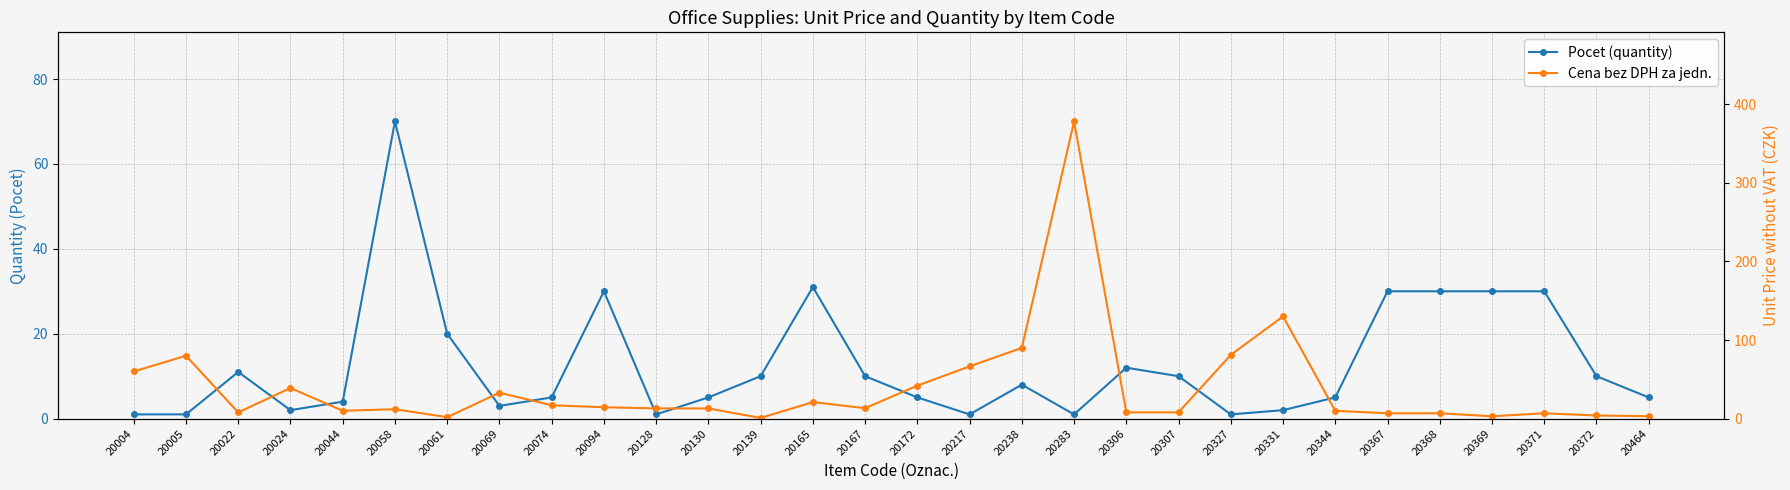

True or false: Pocet (quantity) and Cena bez DPH za jedn. intersect in this chart.

True